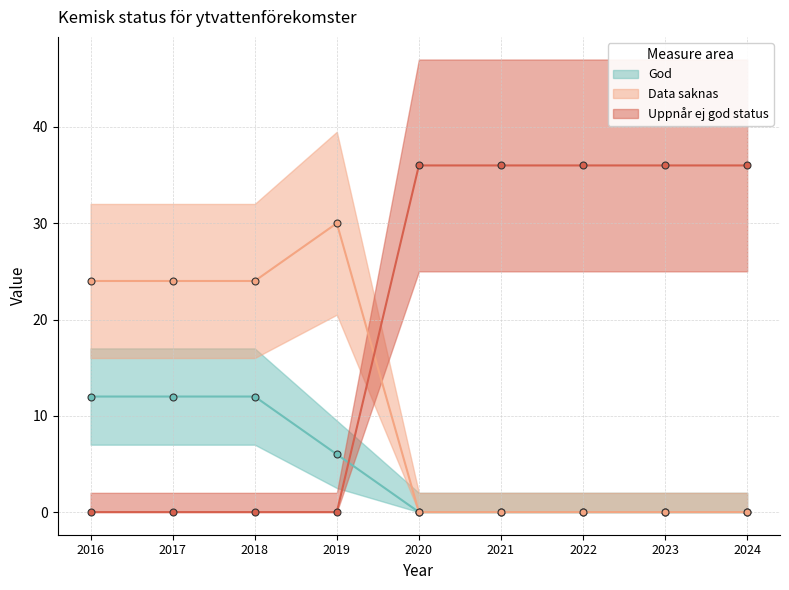

How many times do Uppnår ej god status and God cross each other?

1